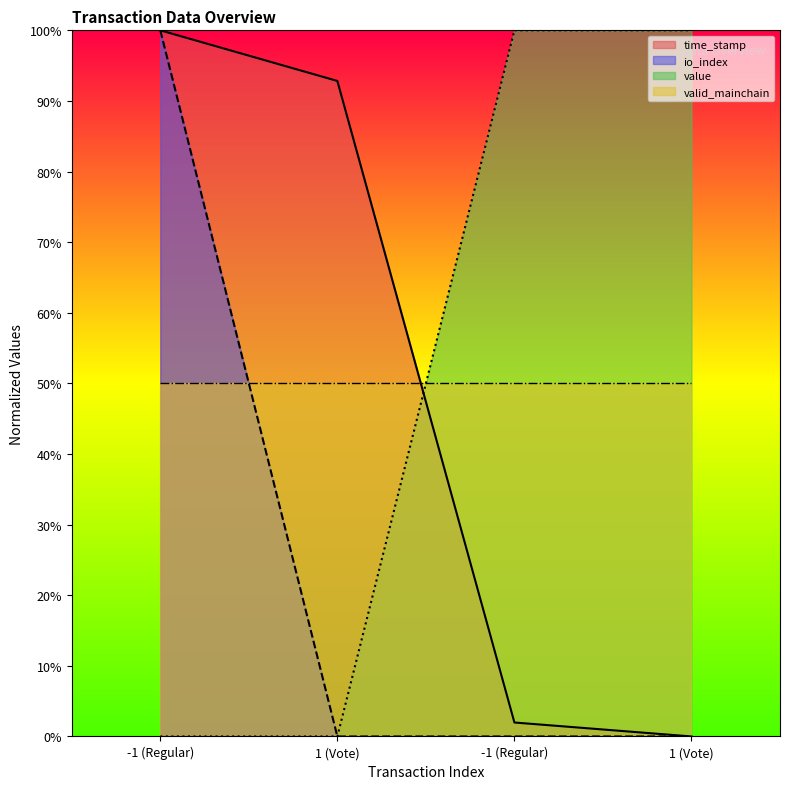

What is the label of the 2nd point from the right?

-1 (Regular)